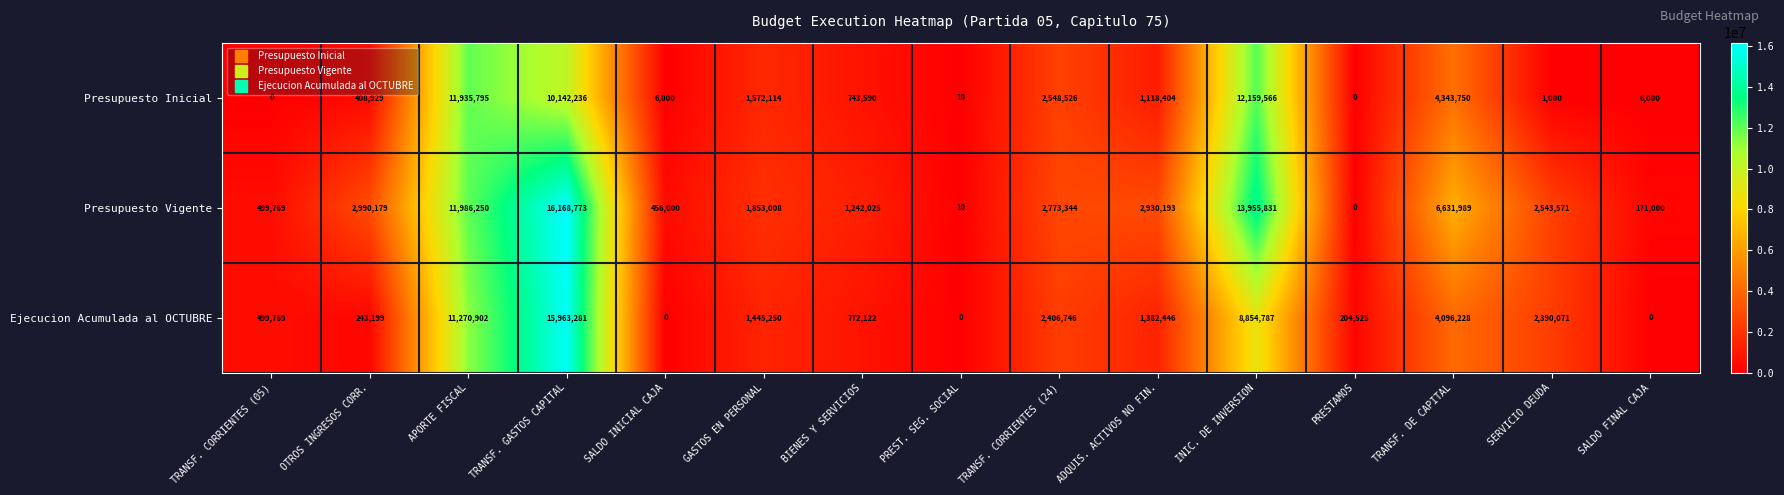

What is the maximum value shown in the chart?

16168773